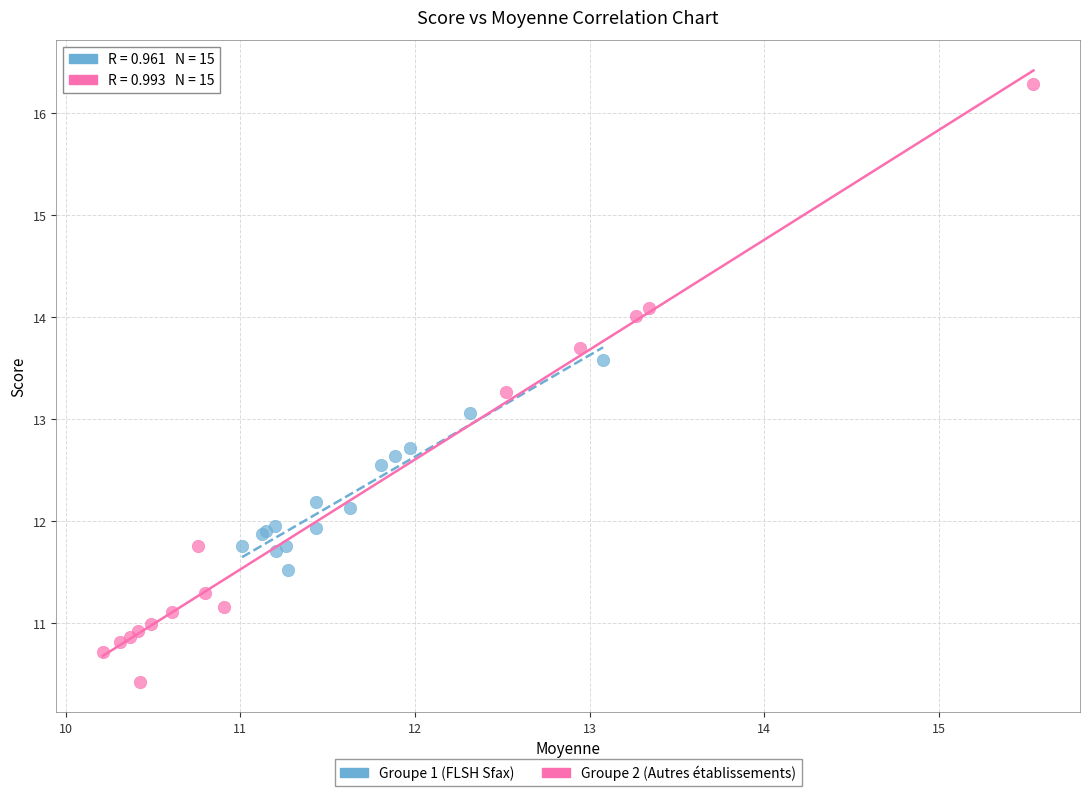

Which series contains the highest Y value?

Groupe 2 (Autres établissements)